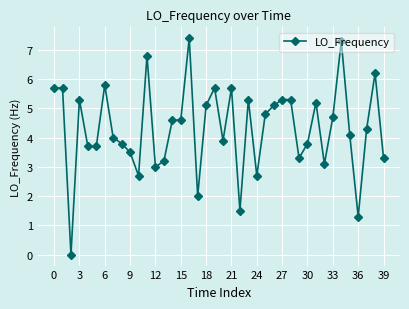

What is the value of the 32nd point from the left?

5.2